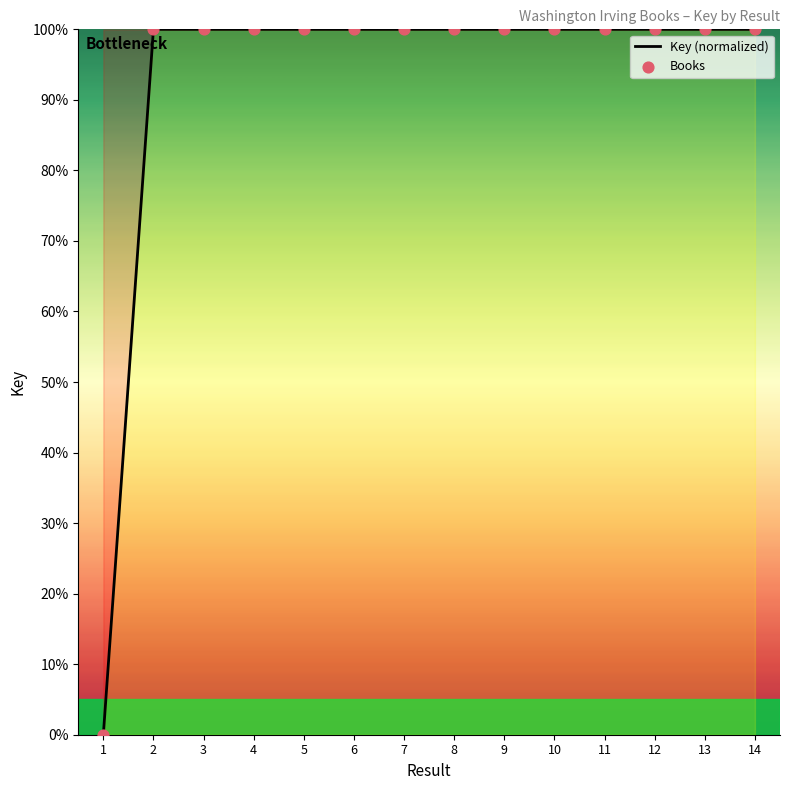

What is the greatest value displayed?

100.0